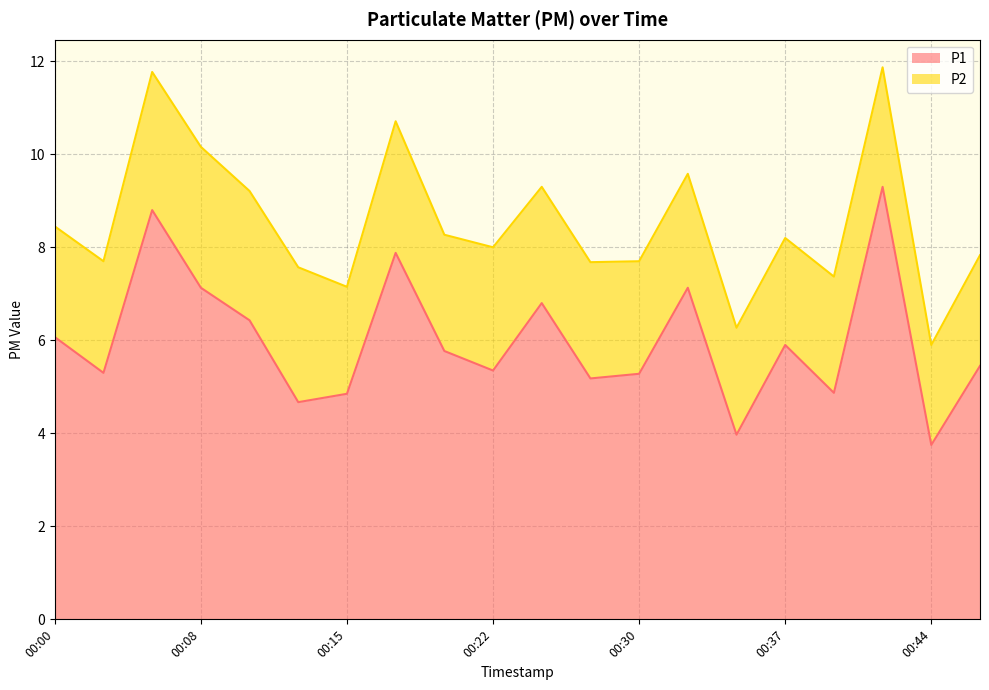

What is the ratio of the value at 00:37 to the value at 00:47?

1.1